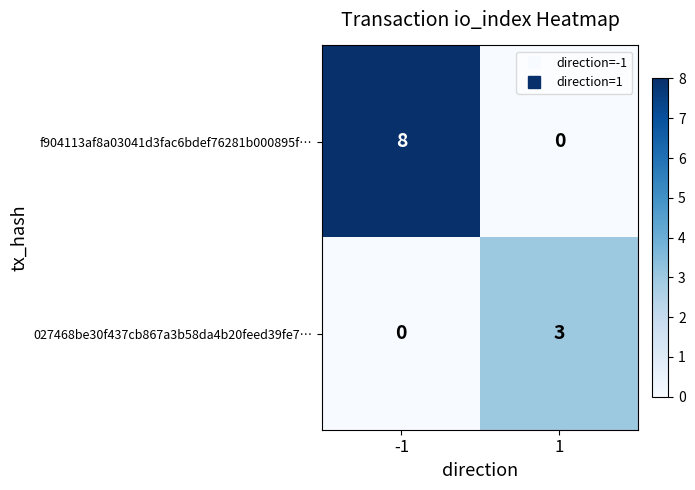

Is it true that f904113af8a03041d3fac6bdef76281b000895f… equals 8 at -1?

True